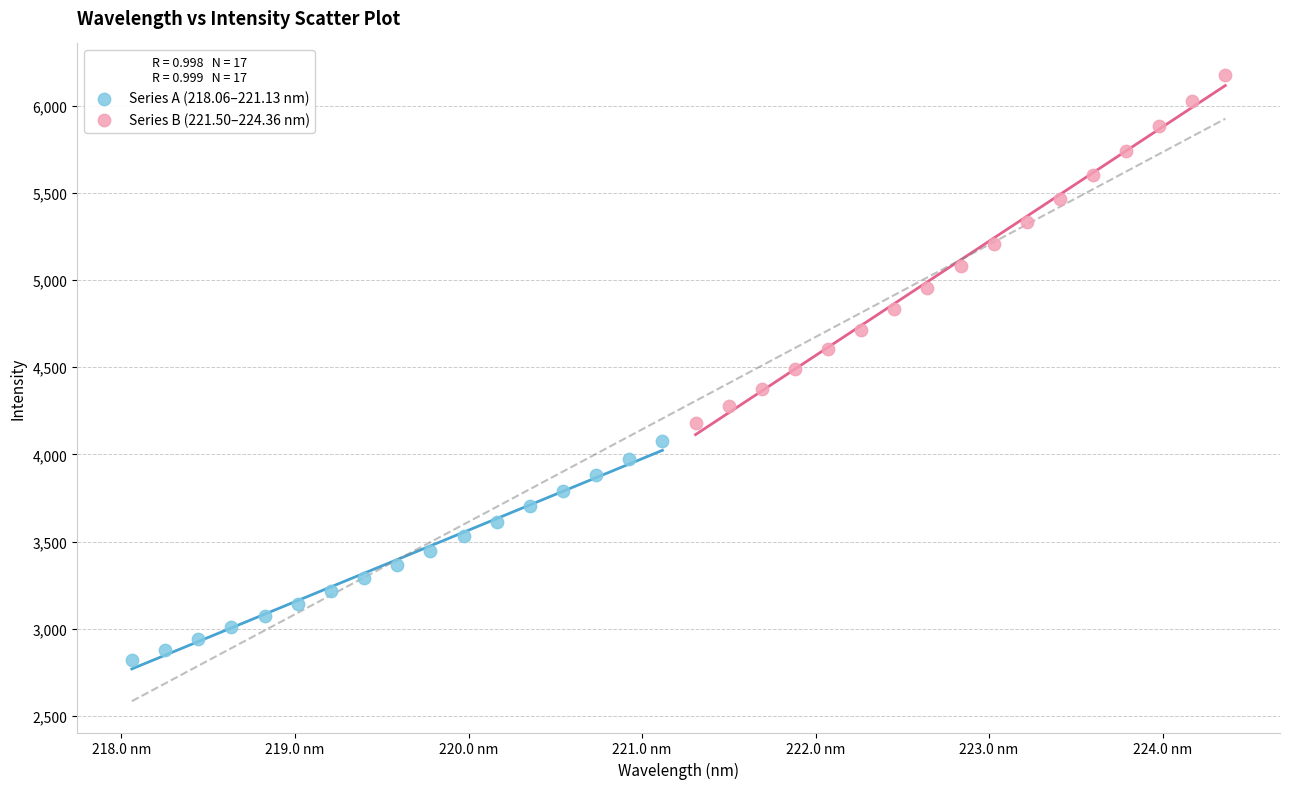

Which series reaches the maximum Y coordinate?

Series B (221.50–224.36 nm)